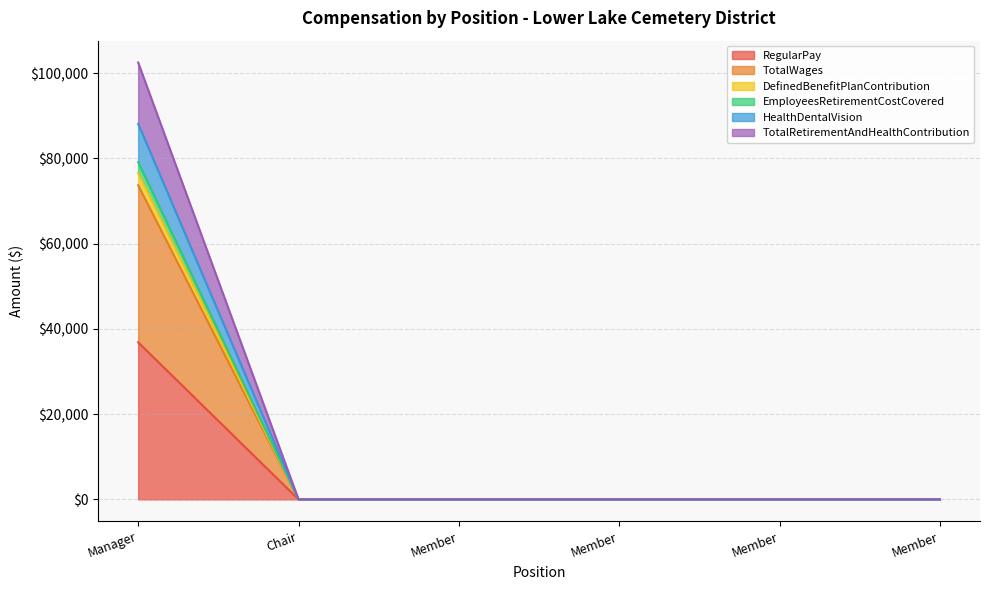

What is the label of the 2nd point from the left?

Chair